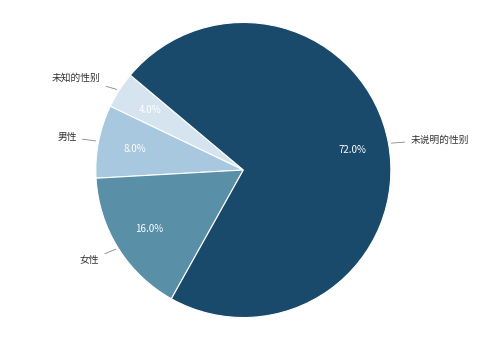

How much of the chart is everything except 未说明的性别?

28.0%